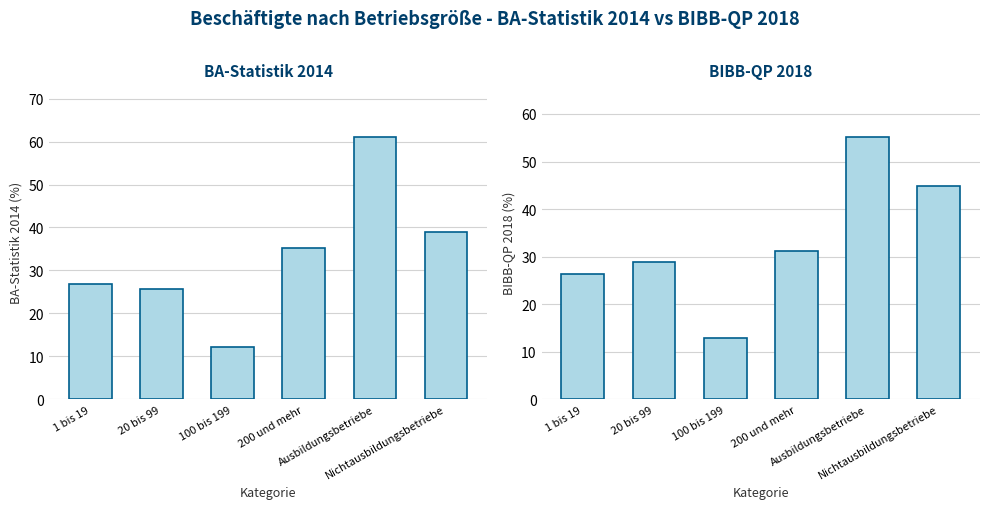

What is the difference between the maximum and second lowest values in the BA-Statistik 2014 % series?

35.4